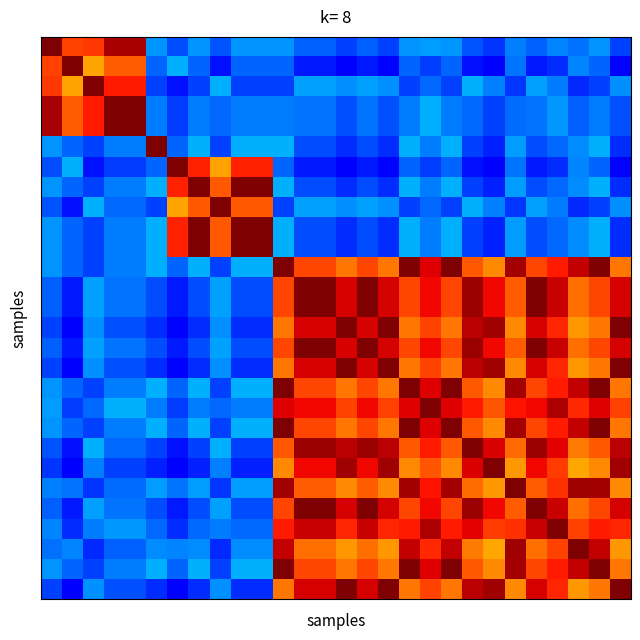

At how many categories does at least one series exceed 0?

28